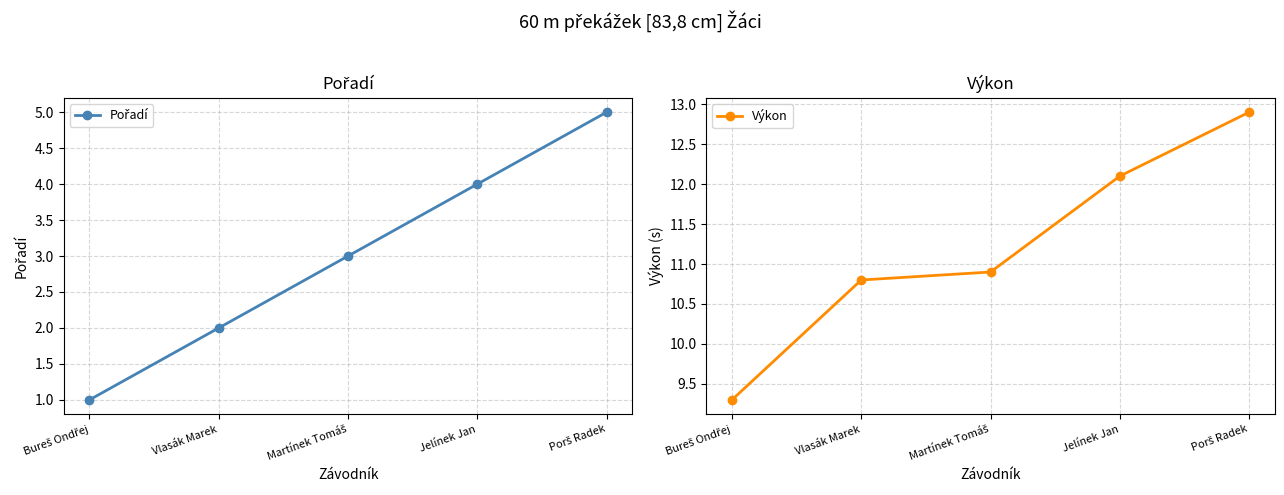

What value does the Výkon series have at Vlasák Marek?

10.8